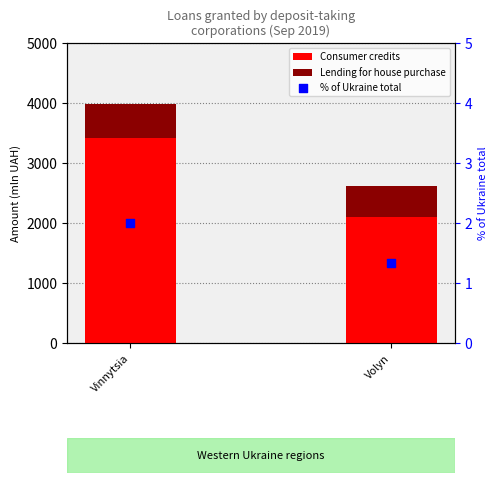

What are all the series names shown in the legend?

Consumer credits, Lending for house purchase, % of Ukraine total